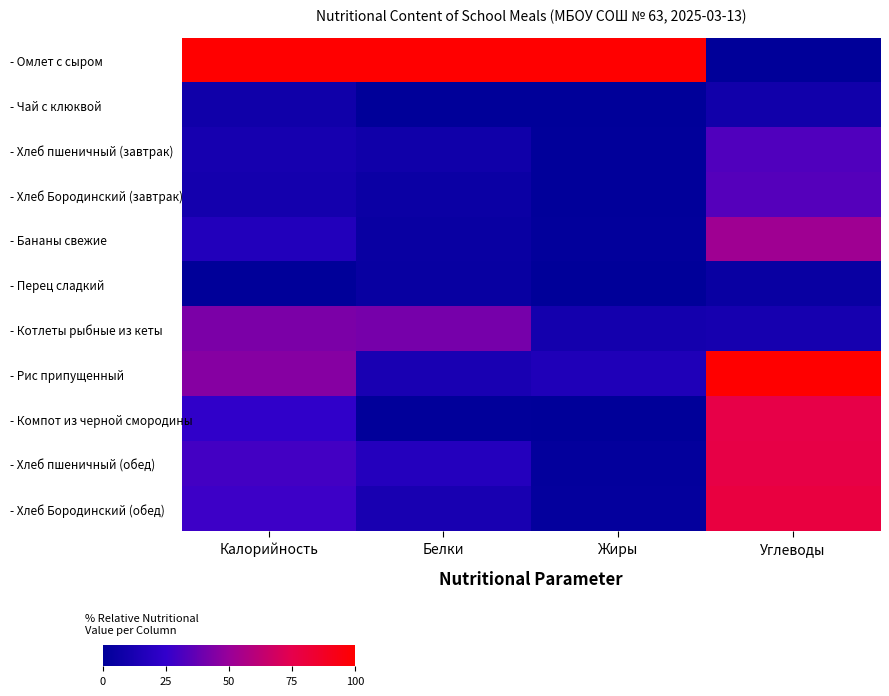

Rank the series at Углеводы from lowest to highest value.

- Омлет с сыром, - Перец сладкий, - Чай с клюквой, - Котлеты рыбные из кеты, - Хлеб пшеничный (завтрак), - Хлеб Бородинский (завтрак), - Бананы свежие, - Компот из черной смородины, - Хлеб пшеничный (обед), - Хлеб Бородинский (обед), - Рис припущенный